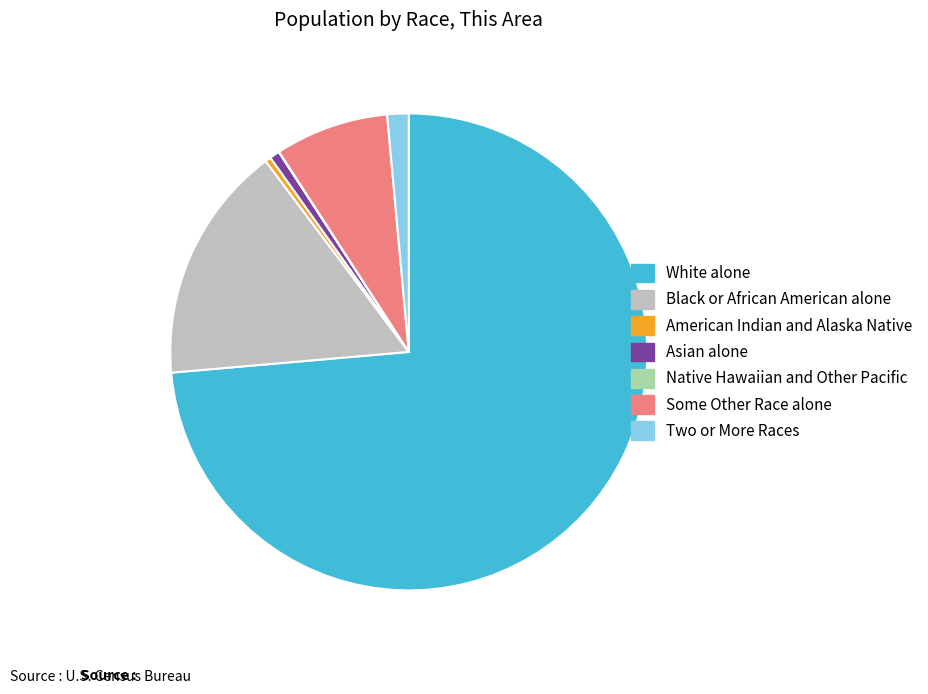

Between Asian alone and Some Other Race alone, which is larger?

Some Other Race alone